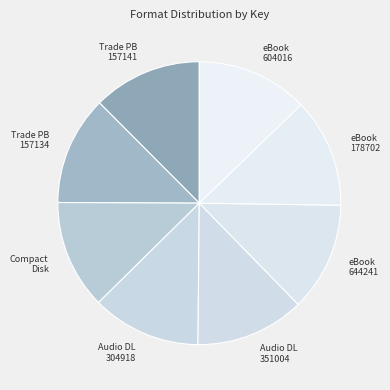

True or false: eBook 178702 accounts for 2% of the total.

False